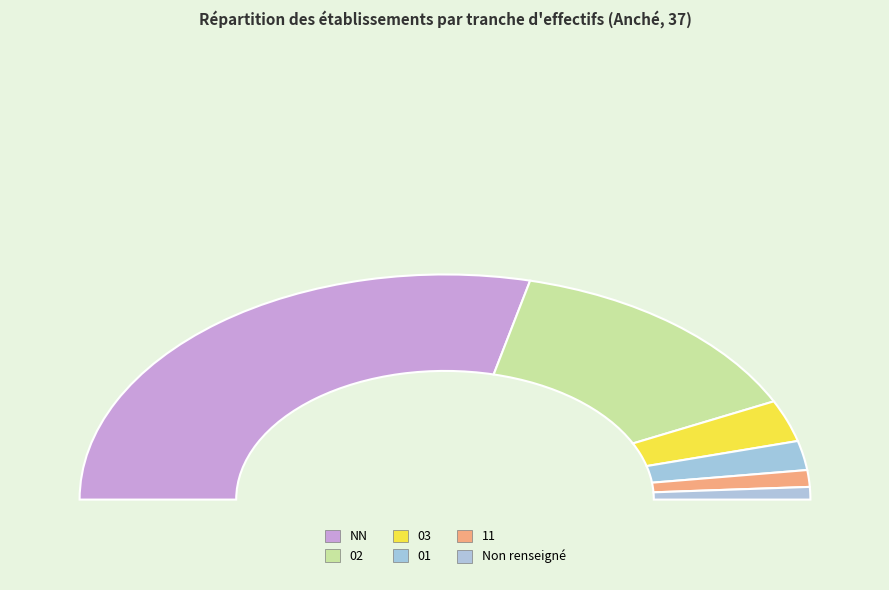

Combined, do 01 and 11 account for over 50%?

No